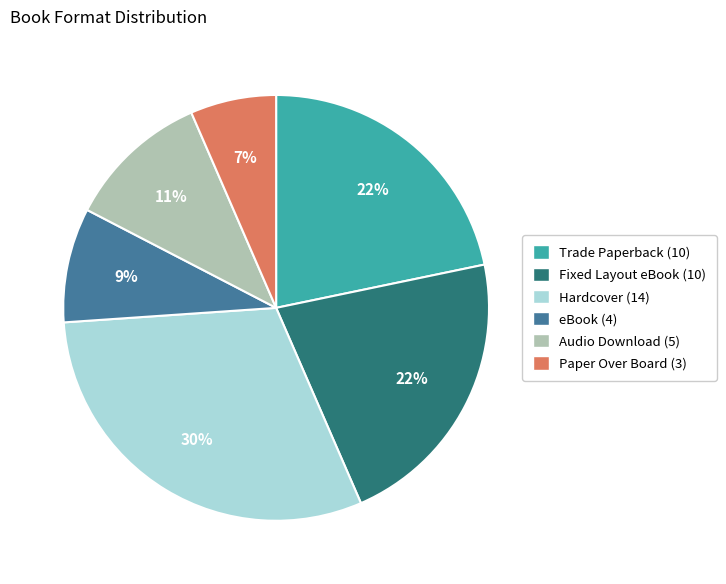

To the nearest percent, what is the average slice percentage?

17%